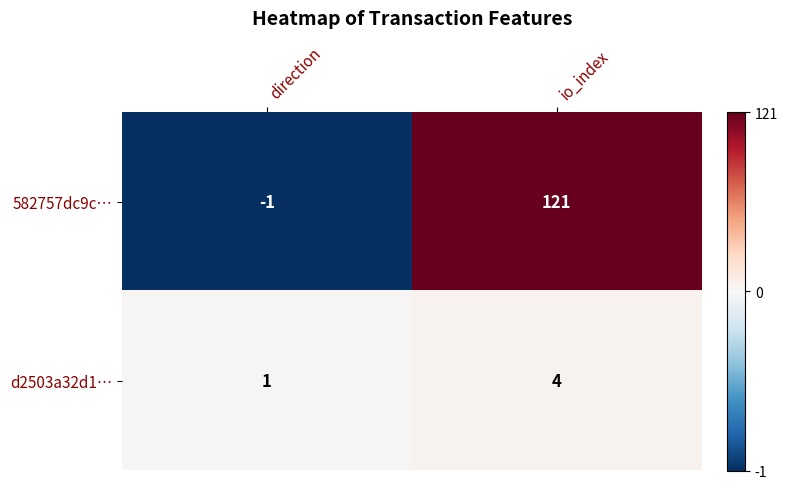

What is the difference between the highest and lowest values at io_index?

117